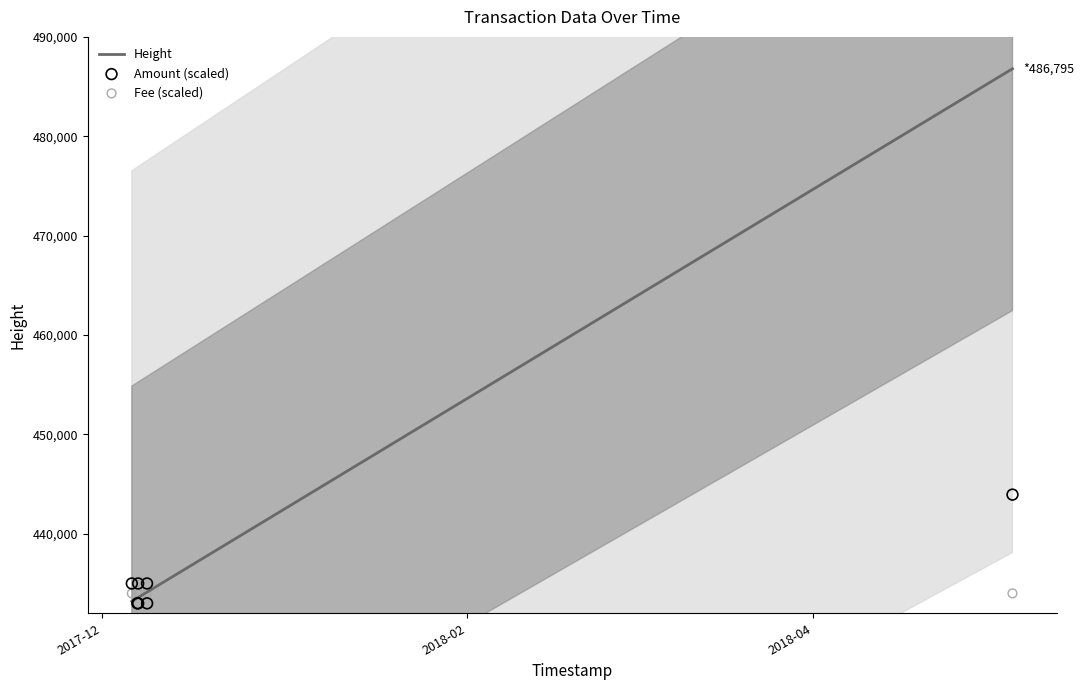

At how many categories does at least one series exceed 462793?

1